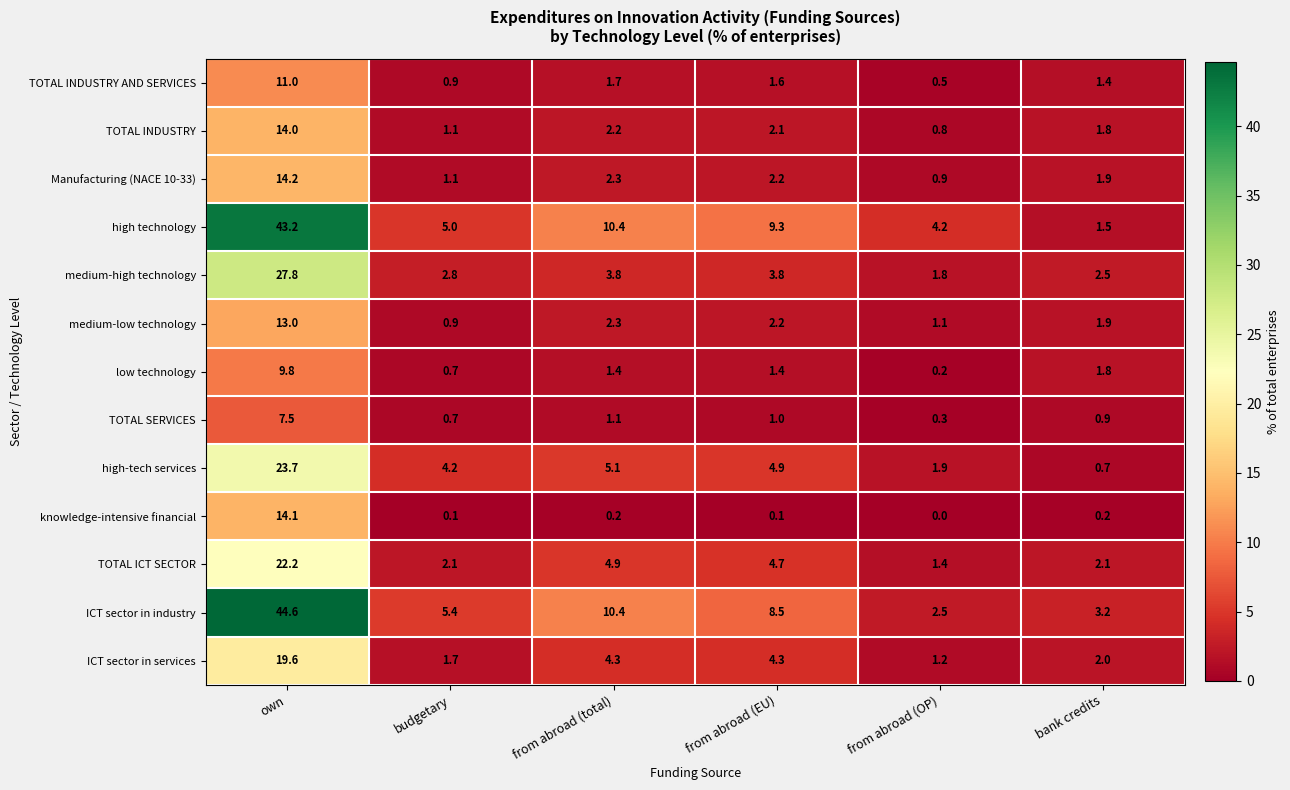

Read the high-tech services value at budgetary.

4.2